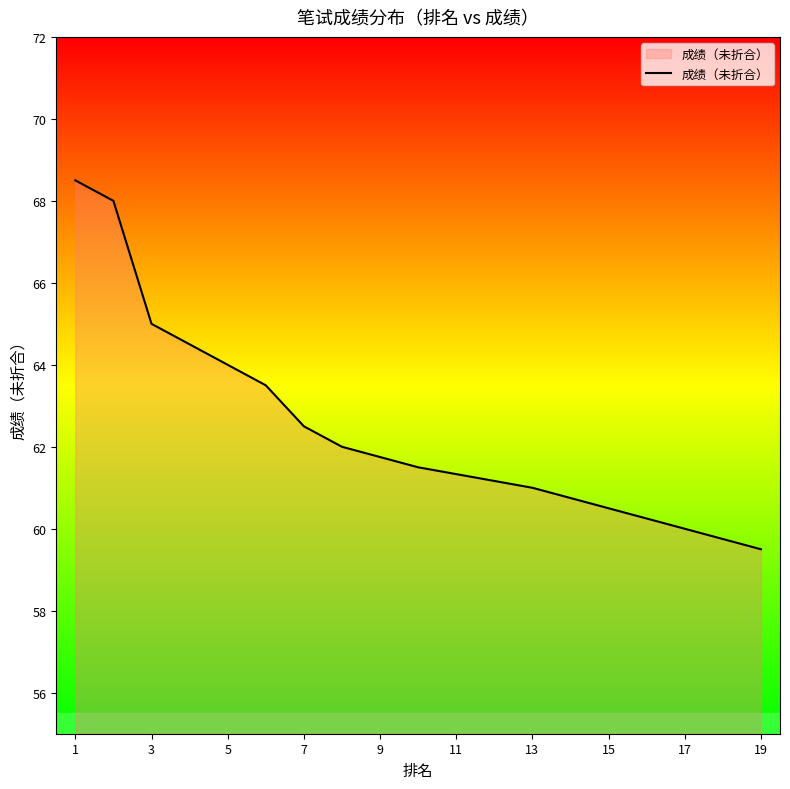

Does the chart display data point markers on the line(s)?

No